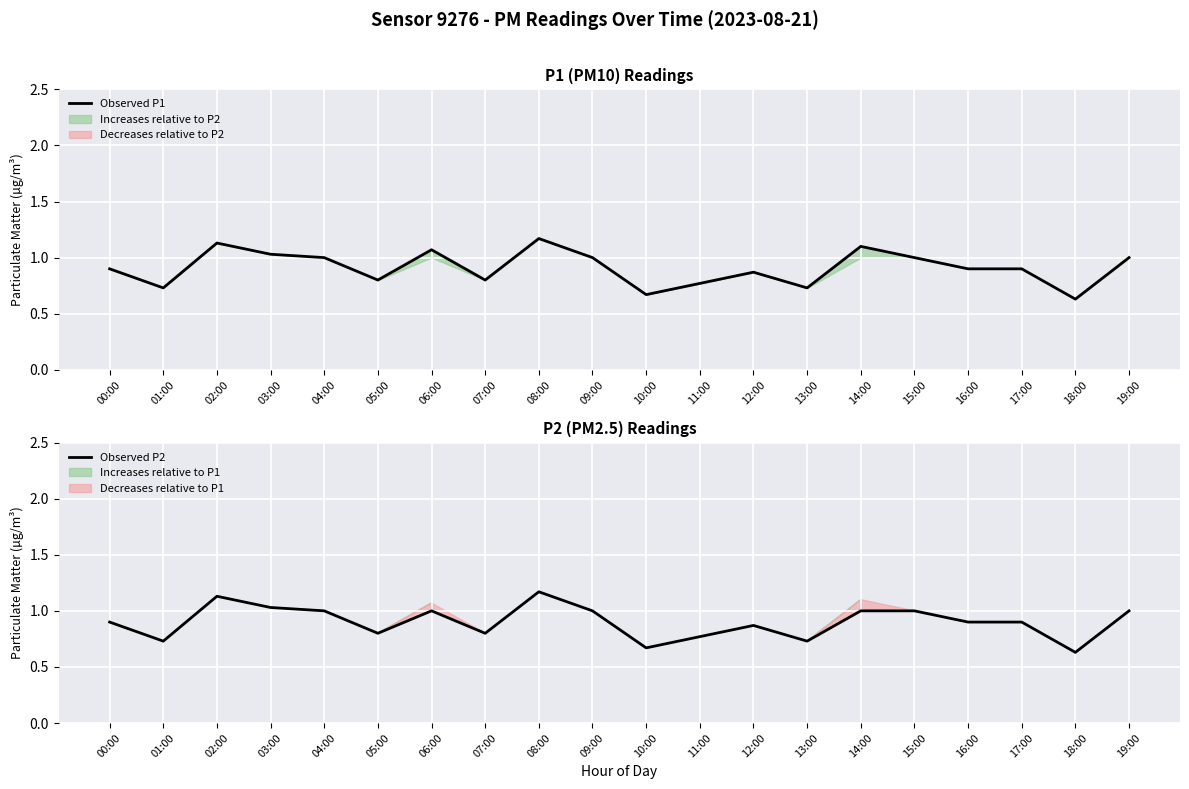

What is the sum of the Observed P2 values at 01:00 and 10:00?

1.4